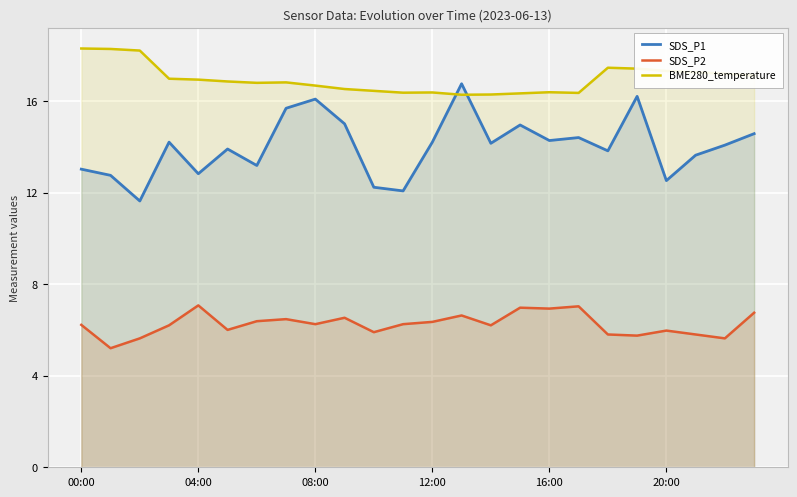

What is the difference between the highest and lowest values at 12:00?

10.0